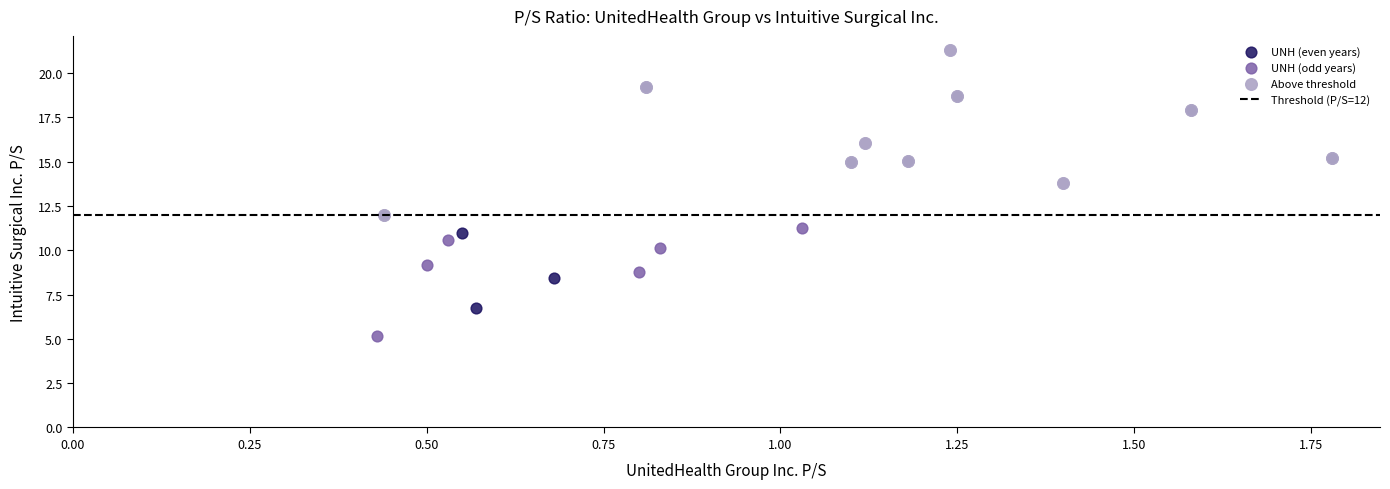

Which series reaches the minimum Y coordinate?

UNH (odd years)